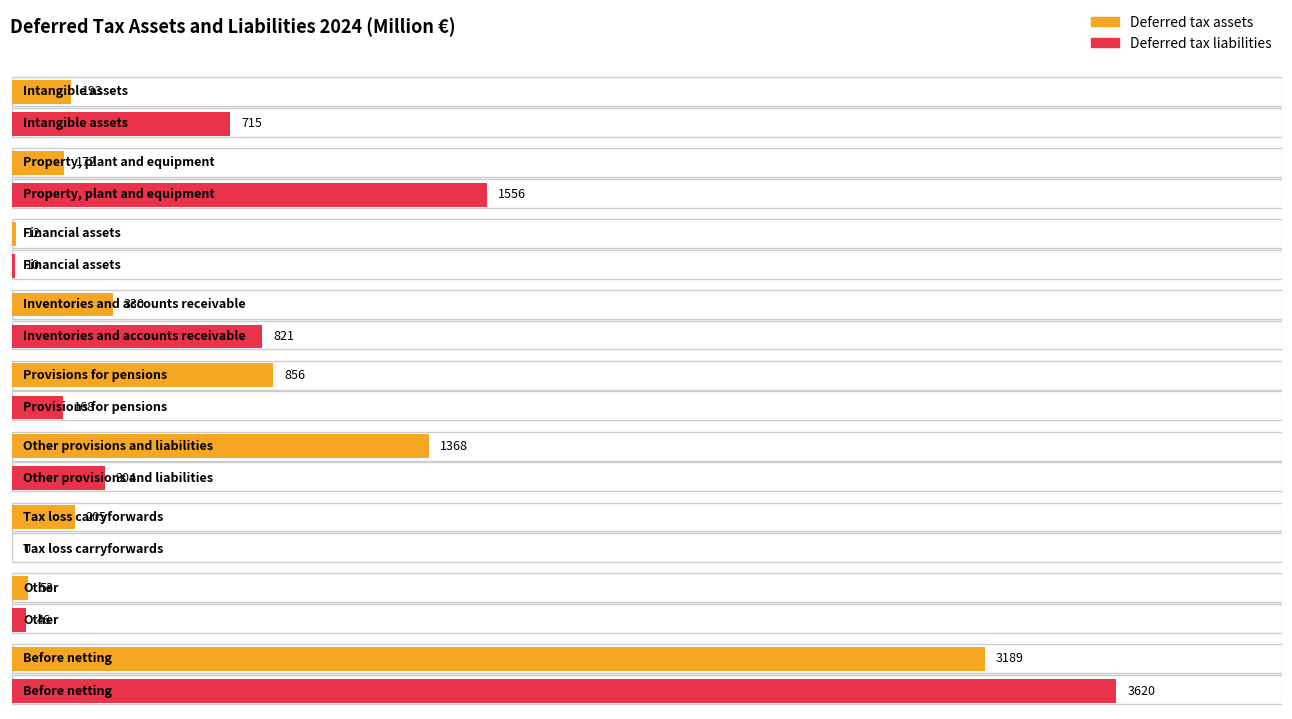

How many groups of bars are there?

9